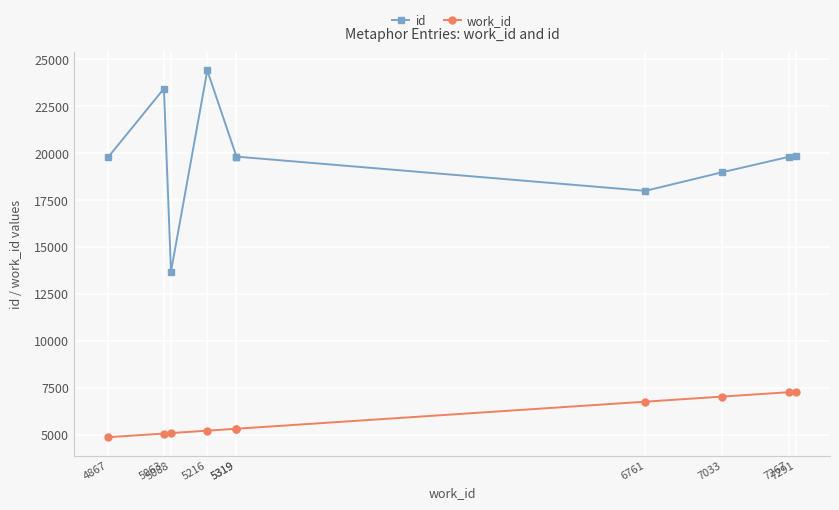

At which category does id reach its first local valley?

5088